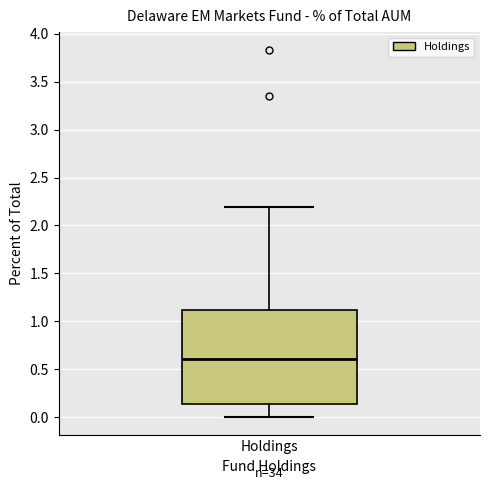

Where does the lower whisker of the box for Holdings end on the y-axis? The values are not printed on the chart, so give them approximately, as read against the axis.

0.00